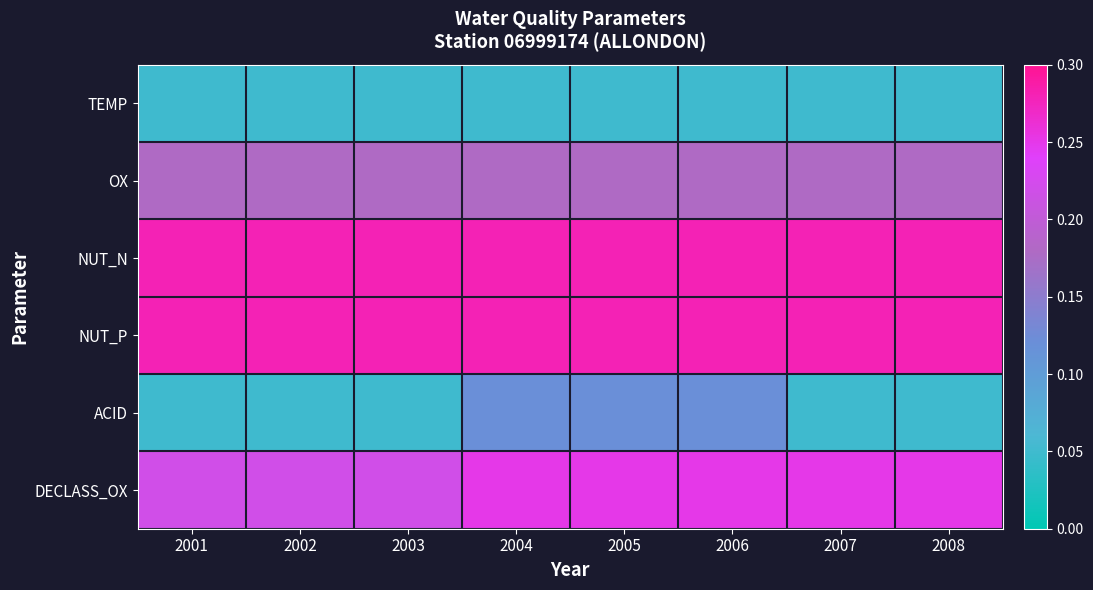

What is the difference between the highest and lowest values at 2008?

0.2